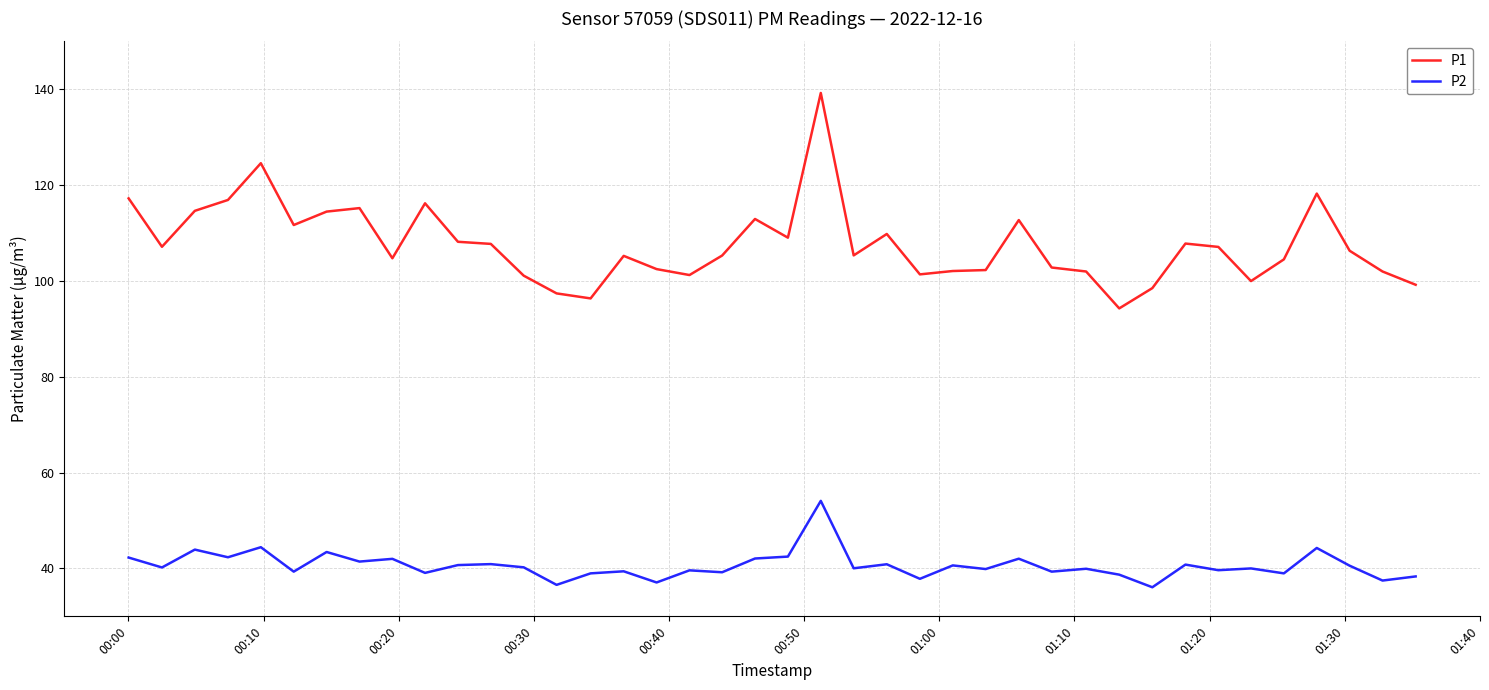

True or false: P2 and P1 intersect in this chart.

False